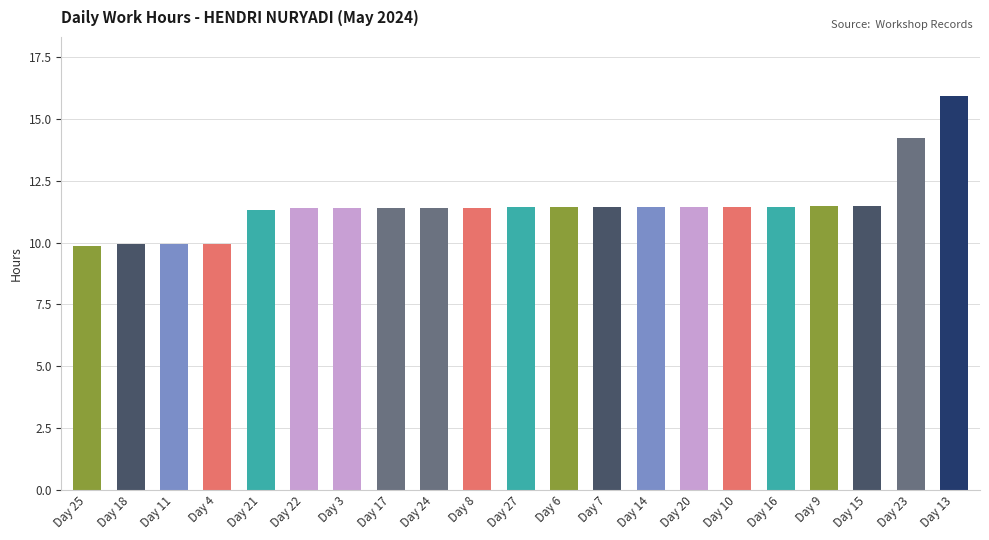

Does the chart contain any negative values?

No